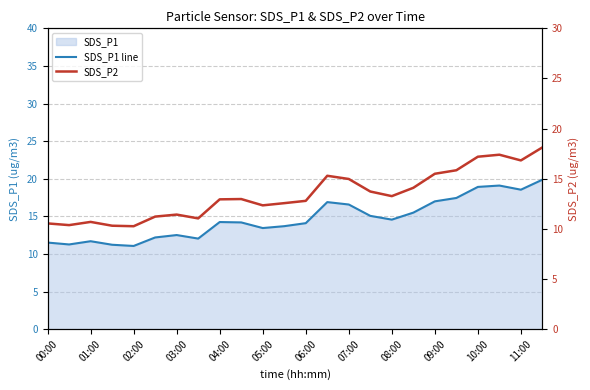

The value of SDS_P2 at 00:00 is 10.6. True or false?

True